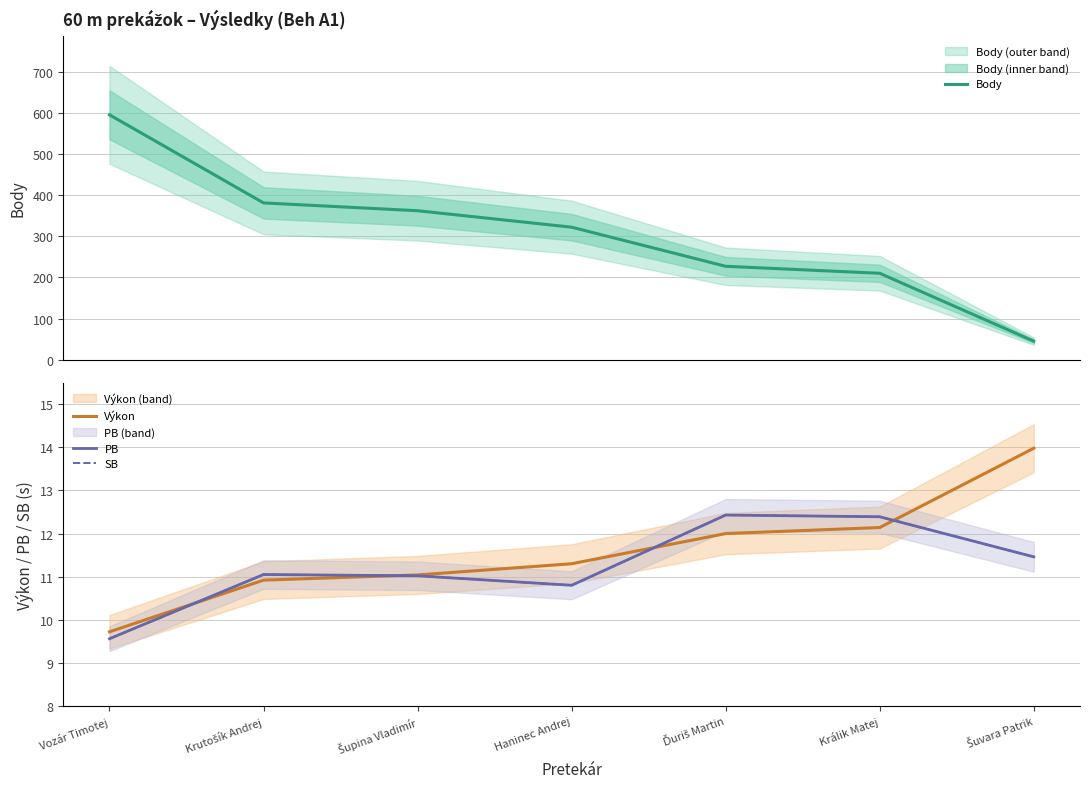

Reading left to right, extract all data points from this chart.

Body: Vozár Timotej=595.0	Krutošík Andrej=381.0	Šupina Vladimír=362.0	Haninec Andrej=322.0	Ďuriš Martin=227.0	Králik Matej=210.0	Šuvara Patrik=45.0
Výkon: Vozár Timotej=9.7	Krutošík Andrej=10.9	Šupina Vladimír=11.0	Haninec Andrej=11.3	Ďuriš Martin=12.0	Králik Matej=12.1	Šuvara Patrik=14.0
PB: Vozár Timotej=9.6	Krutošík Andrej=11.1	Šupina Vladimír=11.0	Haninec Andrej=10.8	Ďuriš Martin=12.4	Králik Matej=12.4	Šuvara Patrik=11.5
SB: Vozár Timotej=9.6	Krutošík Andrej=11.1	Šupina Vladimír=11.0	Haninec Andrej=10.8	Ďuriš Martin=12.4	Králik Matej=12.4	Šuvara Patrik=11.5